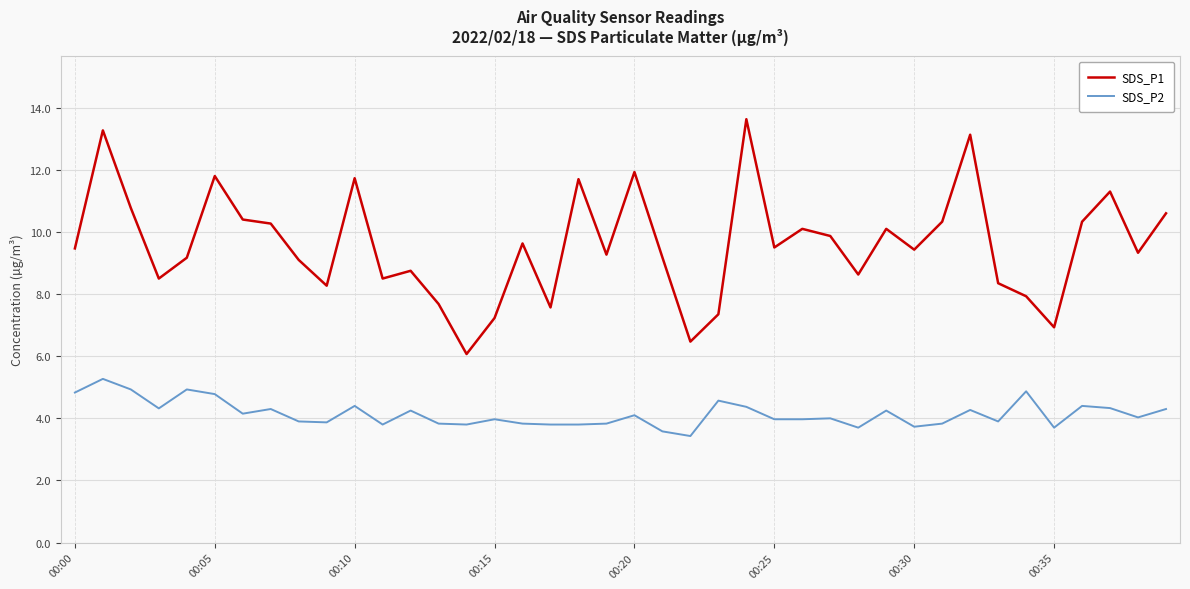

List the series in order of their peak value, lowest first.

SDS_P2, SDS_P1